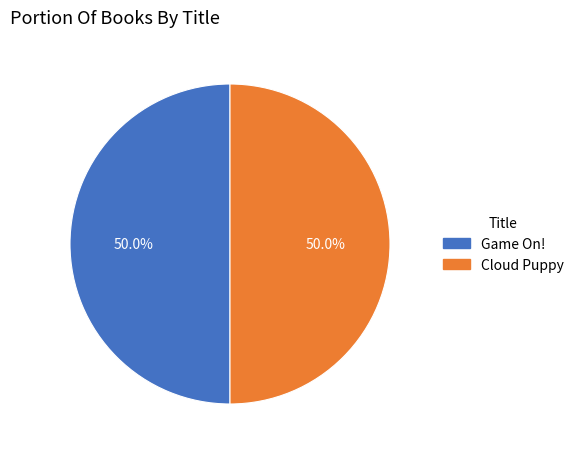

The Cloud Puppy slice represents 50% of the pie. True or false?

True